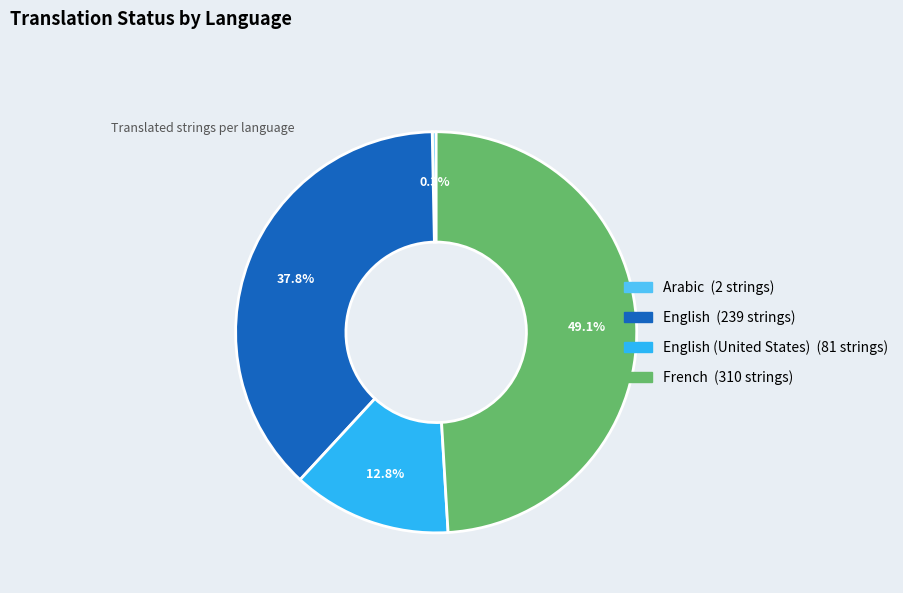

Is there a majority slice in this chart?

No